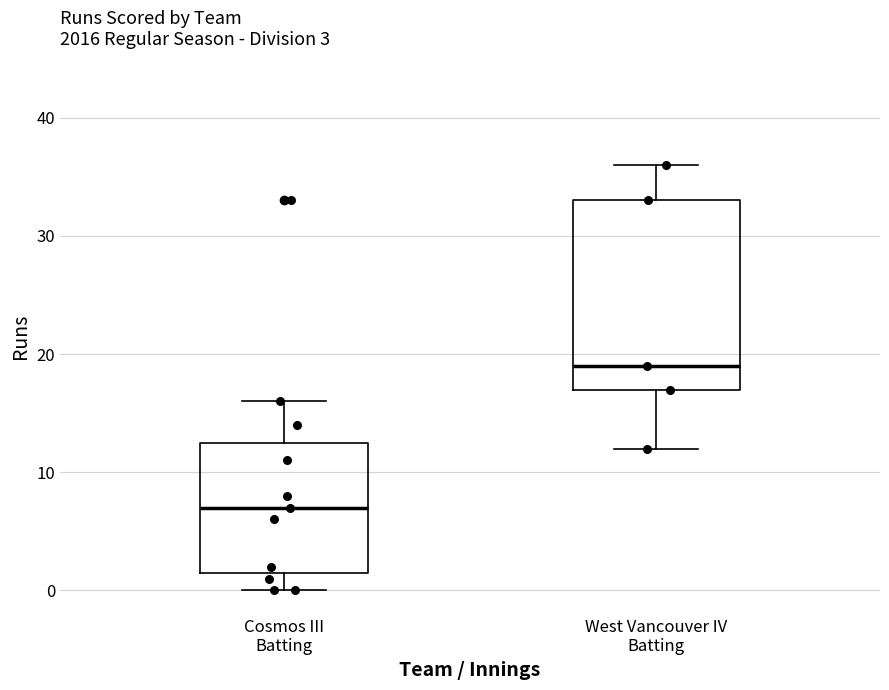

Which box has the lowest median line?

Cosmos III Batting